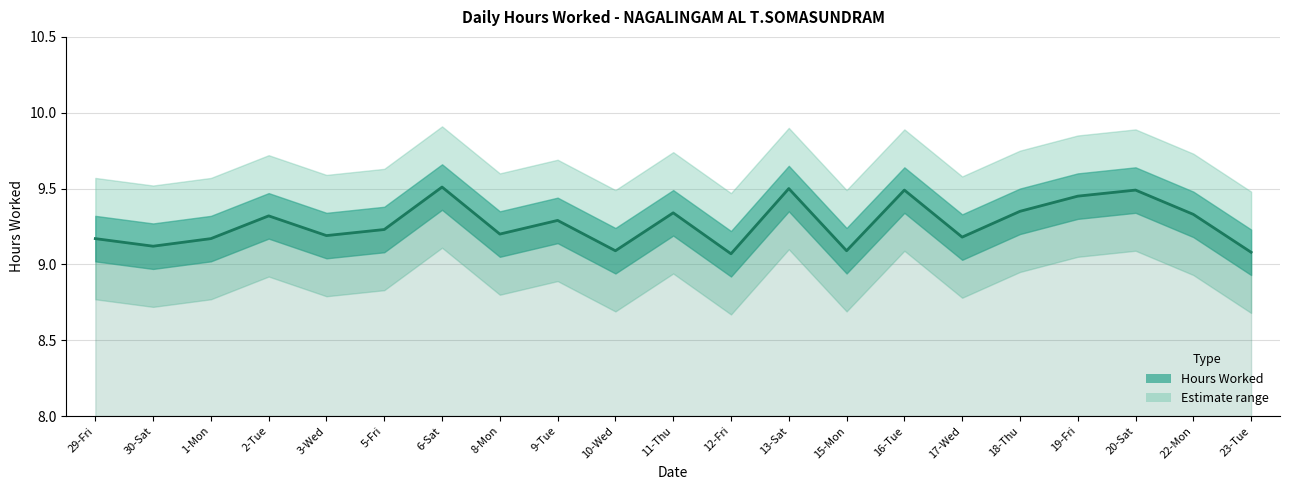

At which category does the chart reach its minimum across all series?

12-Fri